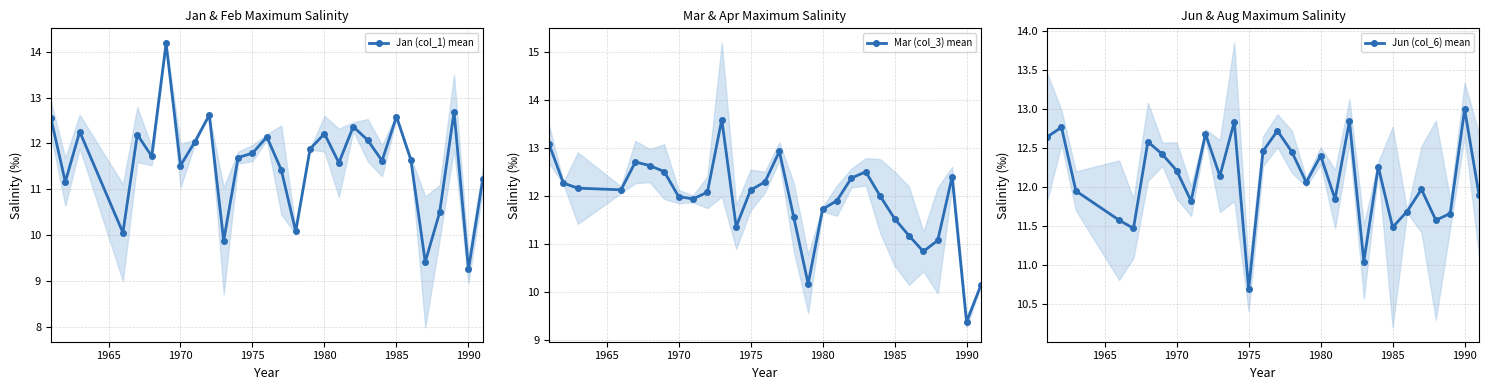

True or false: Jan (col_1) mean has a value of 9.2 at 1990.

True